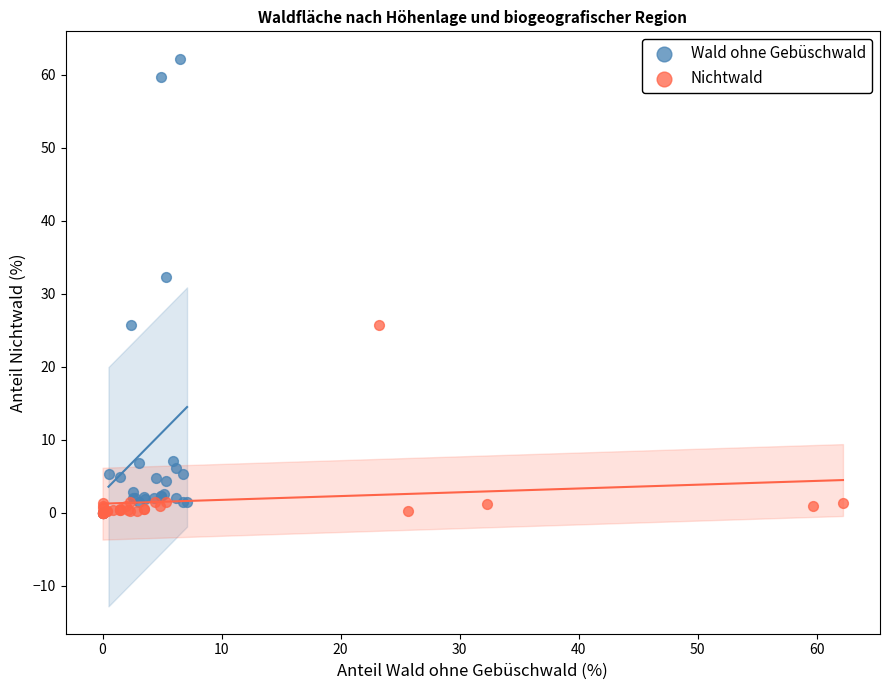

Which series reaches the maximum Y coordinate?

Wald ohne Gebüschwald